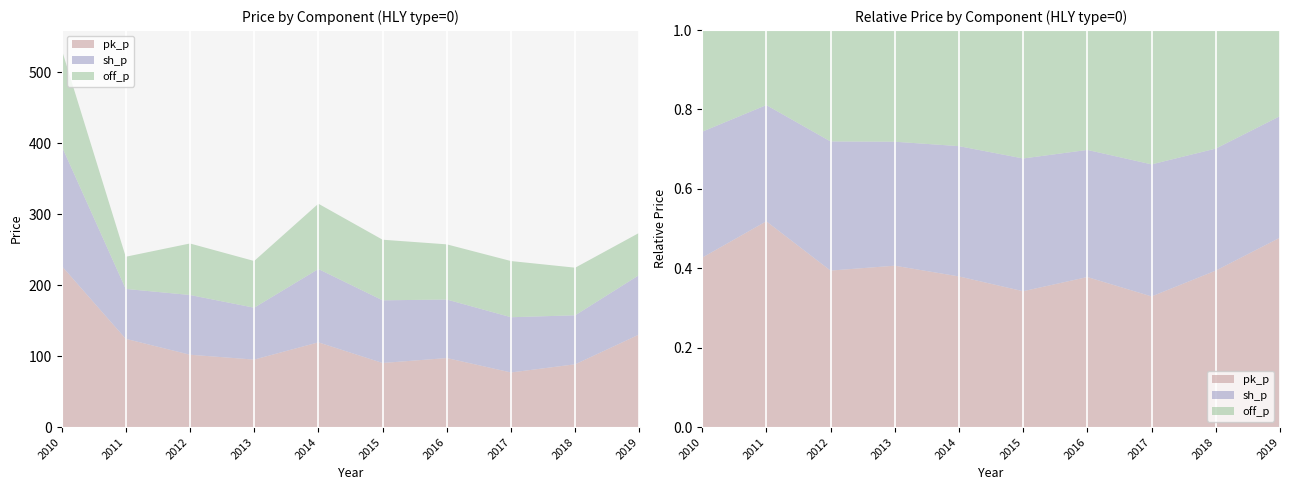

Reading left to right, transcribe all the data shown in this chart.

pk_p: 2010=227.3	2011=124.4	2012=102.0	2013=95.1	2014=119.4	2015=90.4	2016=97.3	2017=77.0	2018=88.5	2019=130.7
sh_p: 2010=168.9	2011=70.2	2012=84.1	2013=73.1	2014=103.3	2015=88.2	2016=82.4	2017=77.8	2018=69.0	2019=83.8
off_p: 2010=136.4	2011=45.3	2012=72.5	2013=65.8	2014=92.0	2015=85.4	2016=77.7	2017=79.1	2018=67.0	2019=59.3